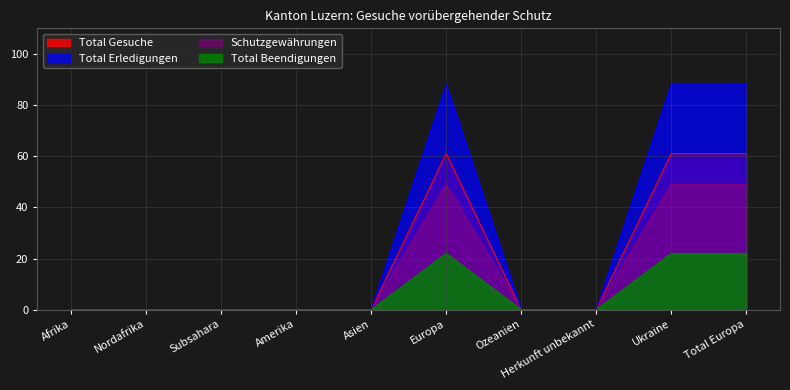

How many values in Schutzgewährungen are above zero?

3